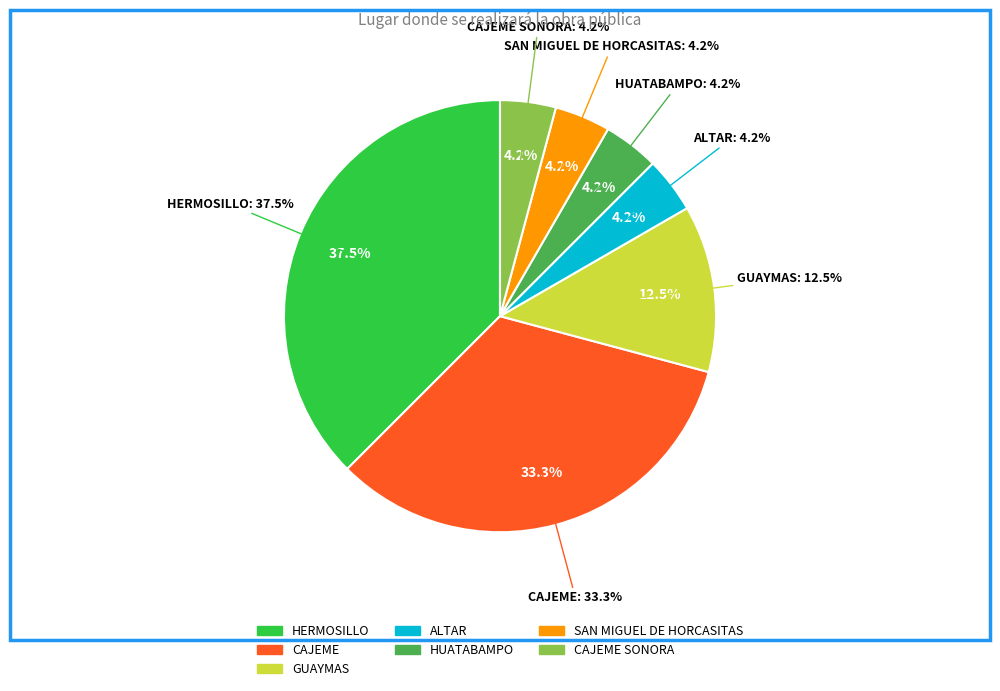

Is HUATABAMPO the majority of the pie?

No